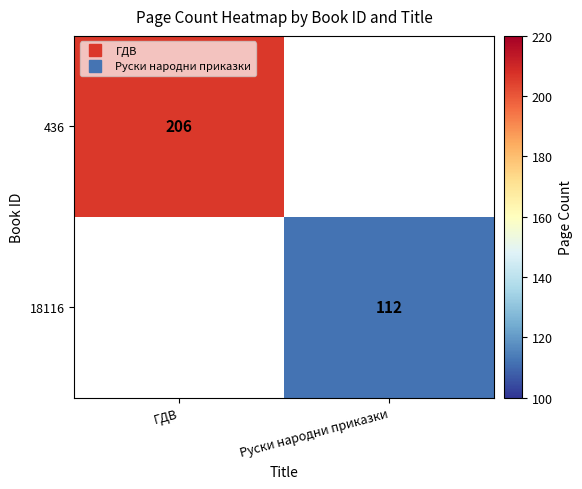

What is the maximum value for 436?

206.0